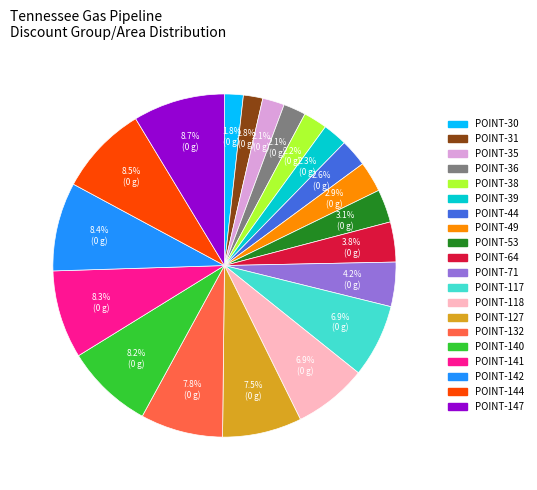

What percentage is the POINT-132 slice, to the nearest percent?

8%